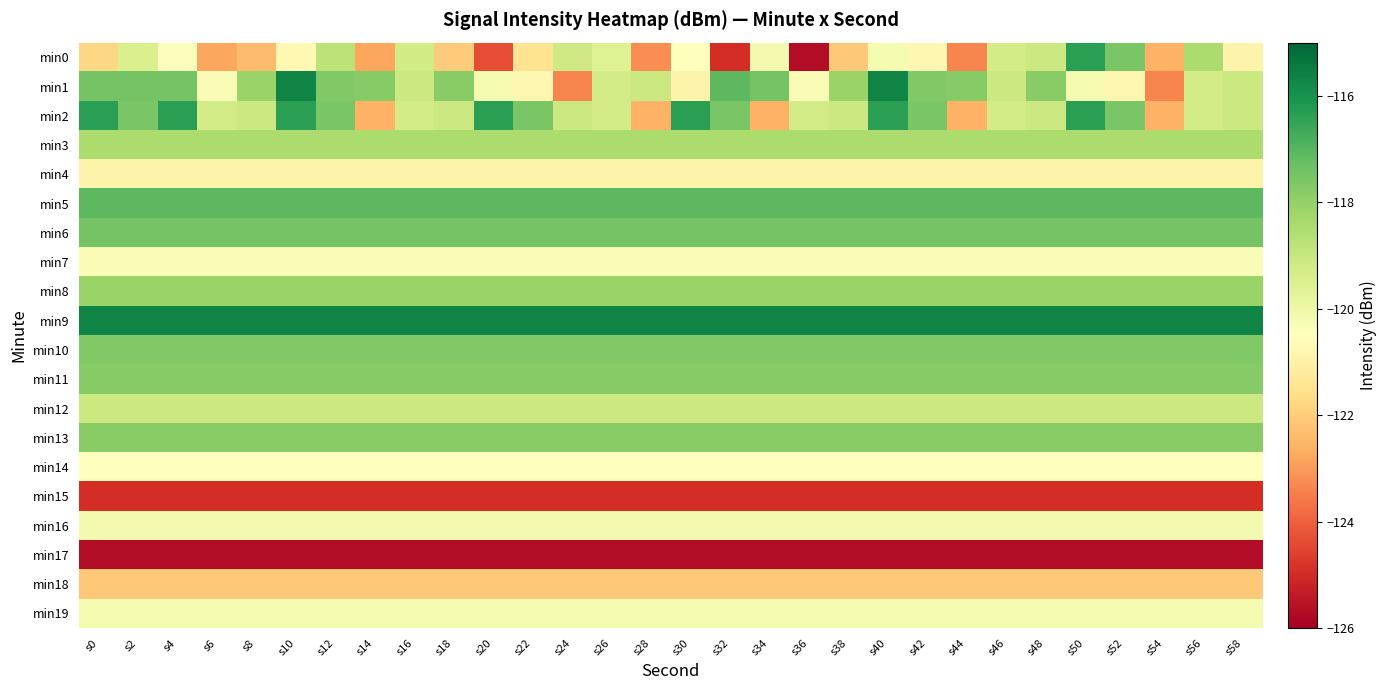

How many data points does each series have?

30